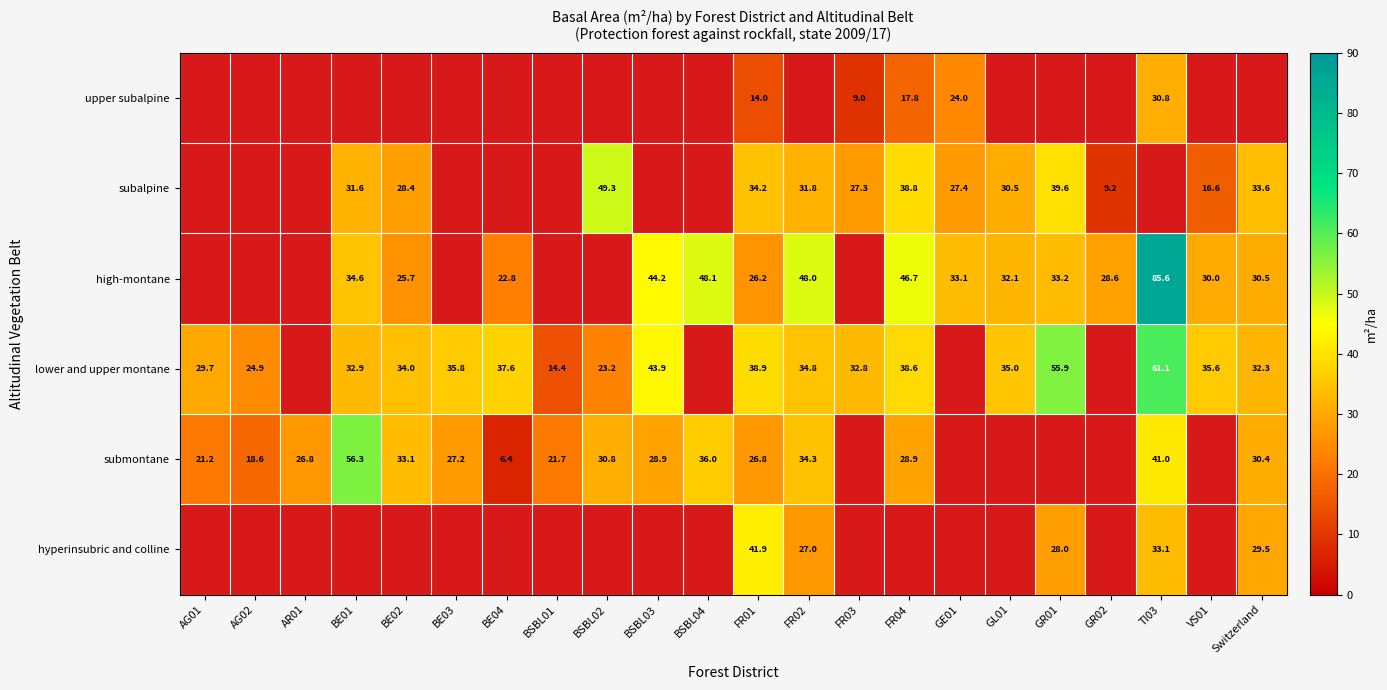

Is it true that lower and upper montane equals 88.7 at GR01?

False